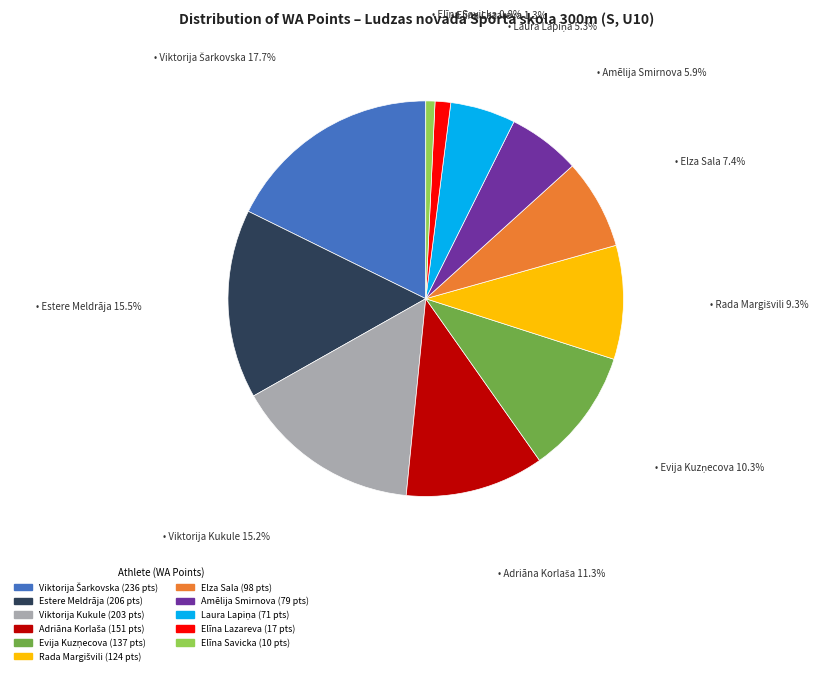

To the nearest percent, what portion does Elza Sala represent?

7%